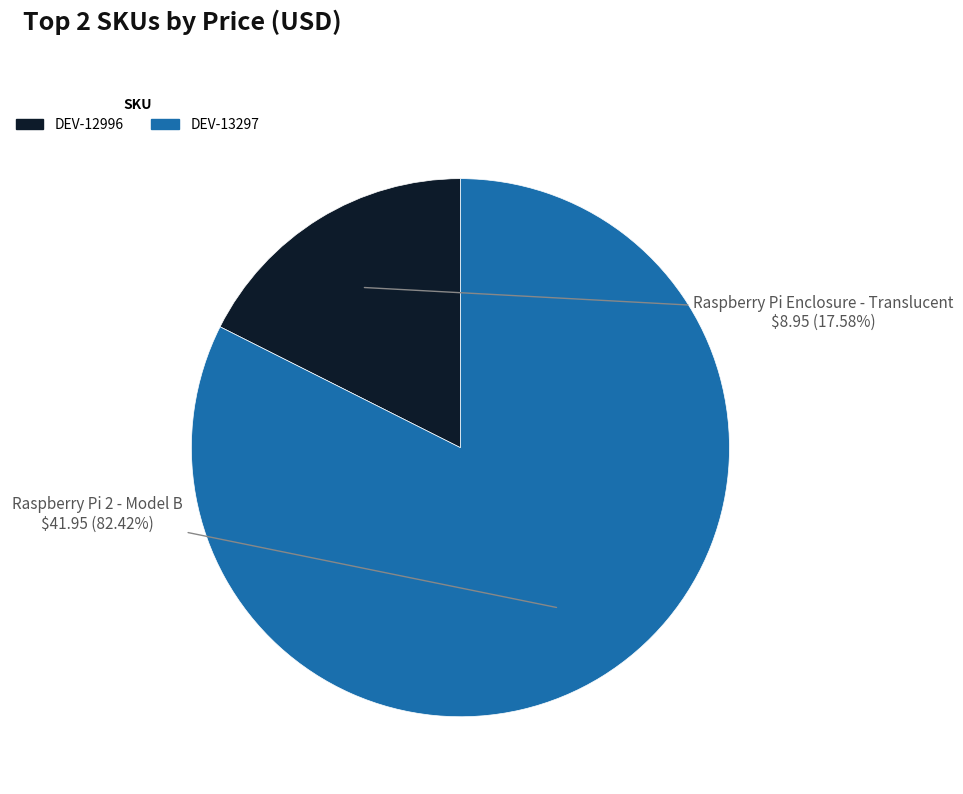

Which has a higher value, DEV-13297 or DEV-12996?

DEV-13297